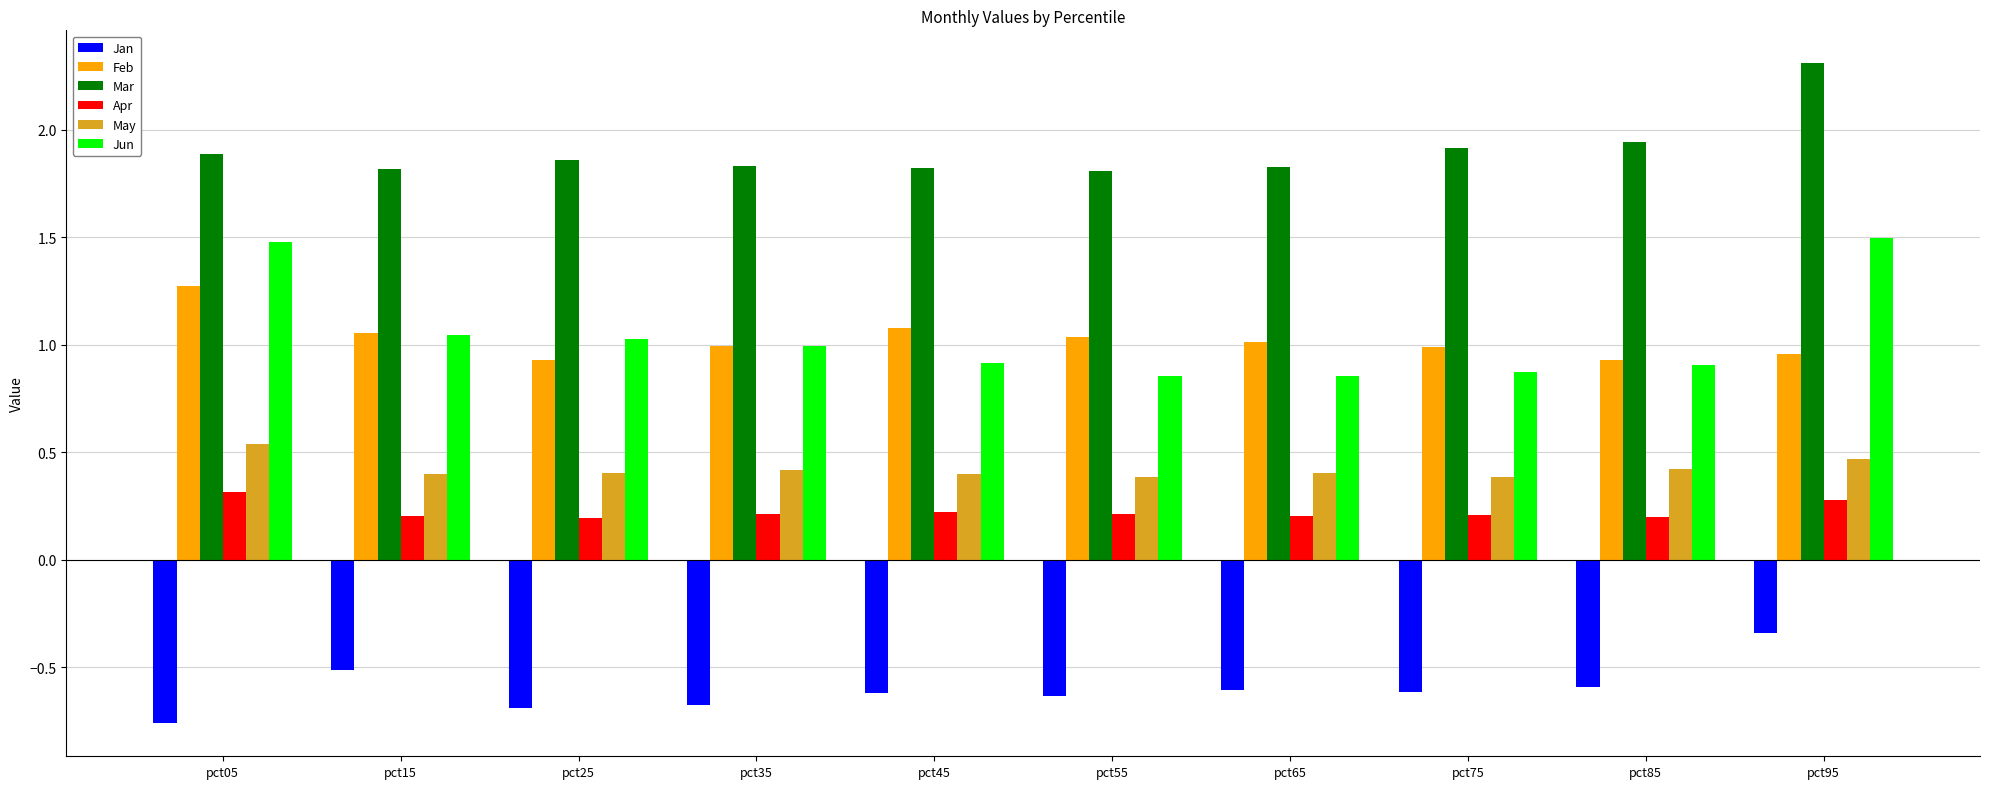

Which series has the largest total across all categories?

Mar